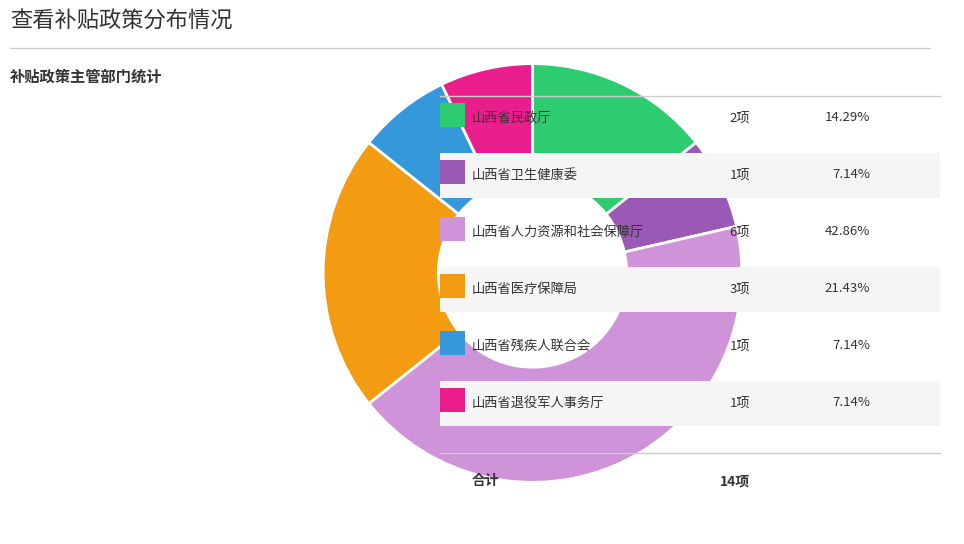

Is there a majority slice in this chart?

No